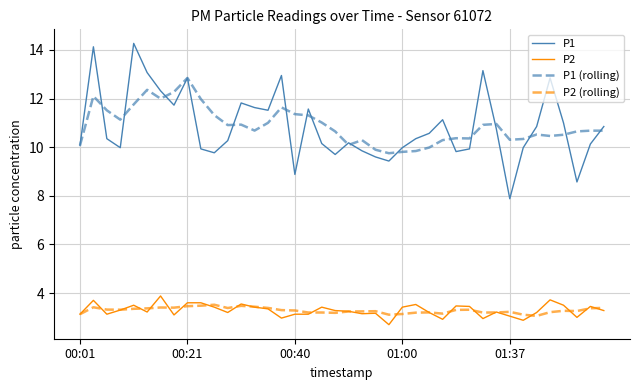

True or false: P1 (rolling) and P2 (rolling) cross at least once.

False